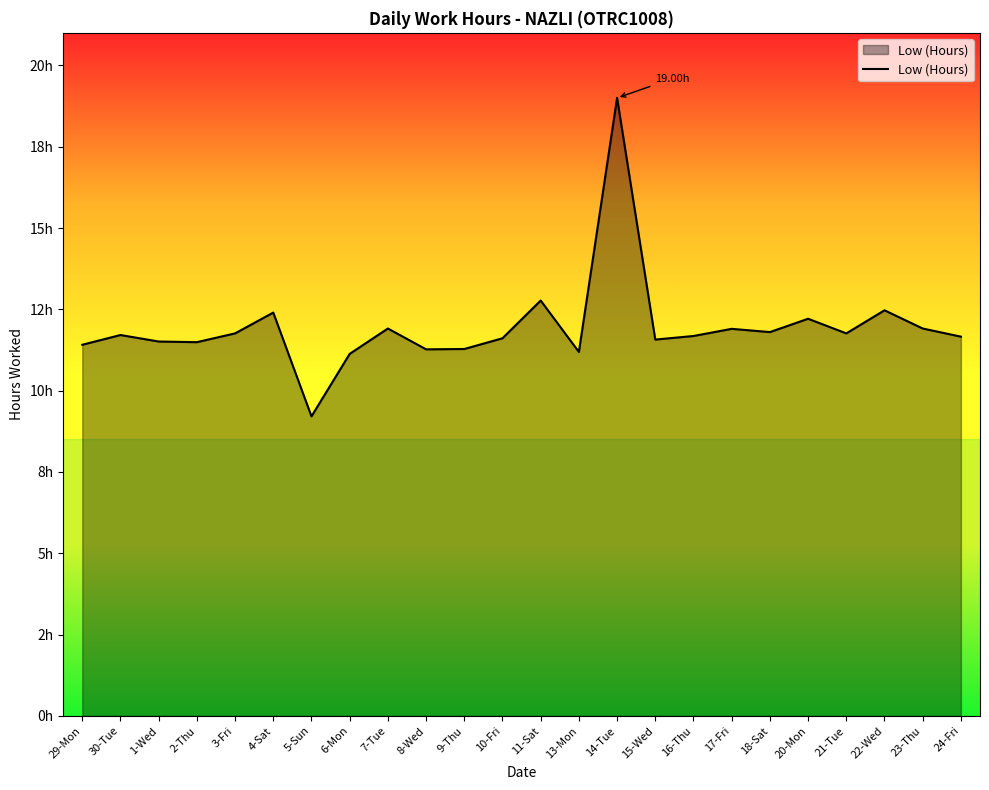

At which label is the value closest to 14?

11-Sat